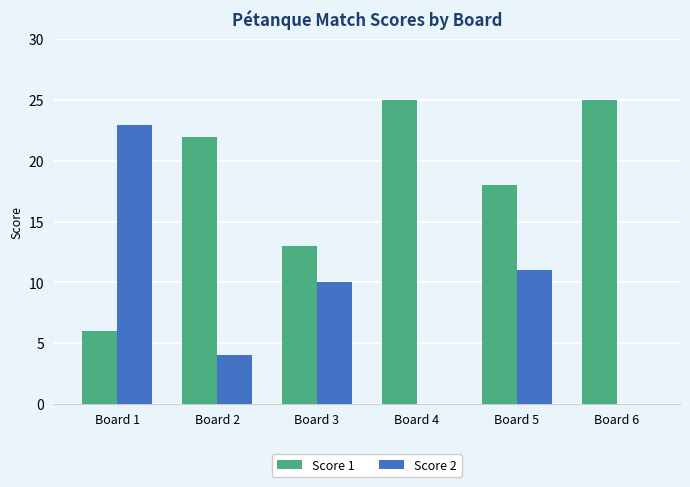

Where is Score 1 nearest to the value 15?

Board 3